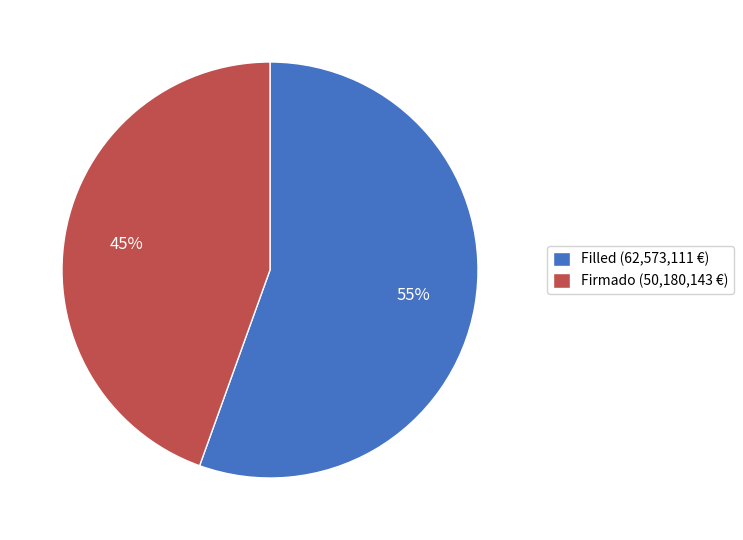

To the nearest percent, what is the average slice percentage?

50%